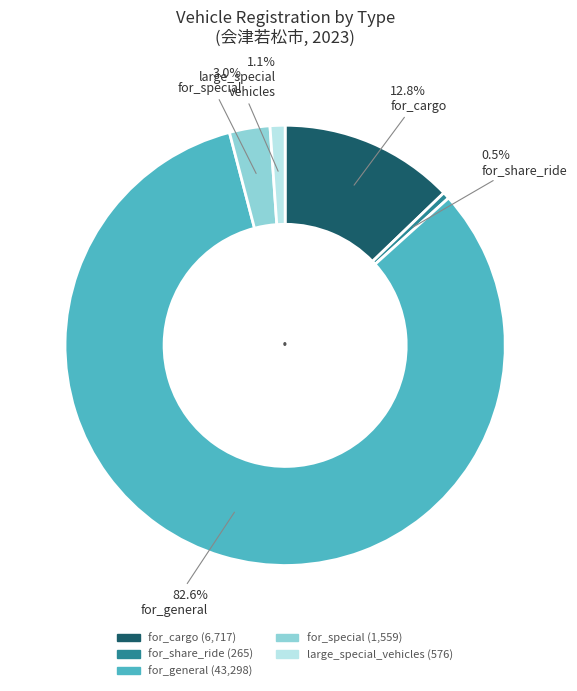

Which has a higher value, for_special or large_special_vehicles?

for_special